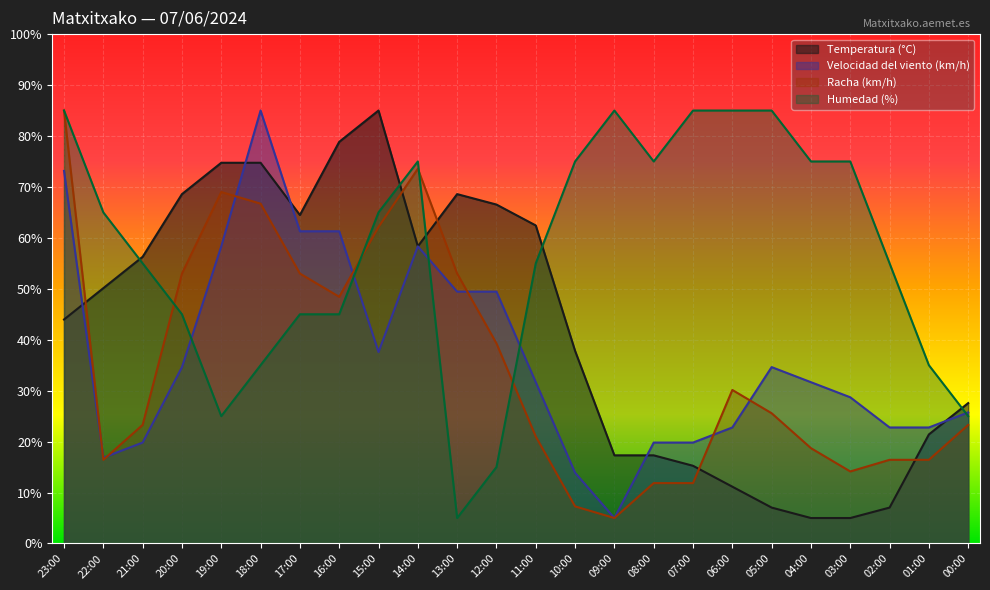

List the labels in order of Humedad (%) value, largest first.

23:00, 09:00, 07:00, 06:00, 05:00, 14:00, 10:00, 08:00, 04:00, 03:00, 22:00, 15:00, 21:00, 11:00, 02:00, 20:00, 17:00, 16:00, 18:00, 01:00, 19:00, 00:00, 12:00, 13:00